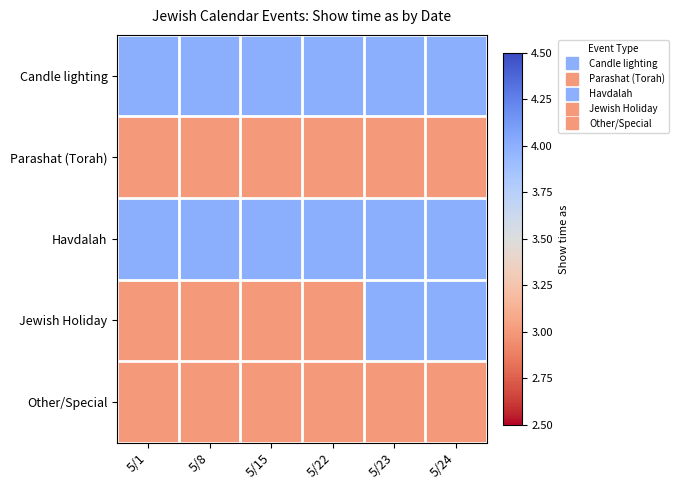

Count the number of data series in this chart.

5